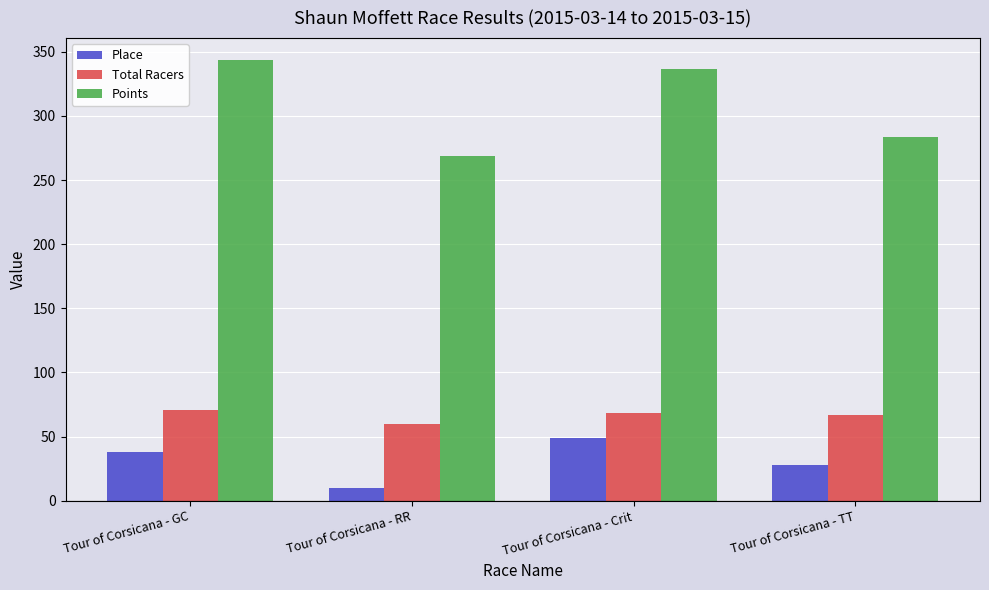

How many data points in Points are above 336?

2